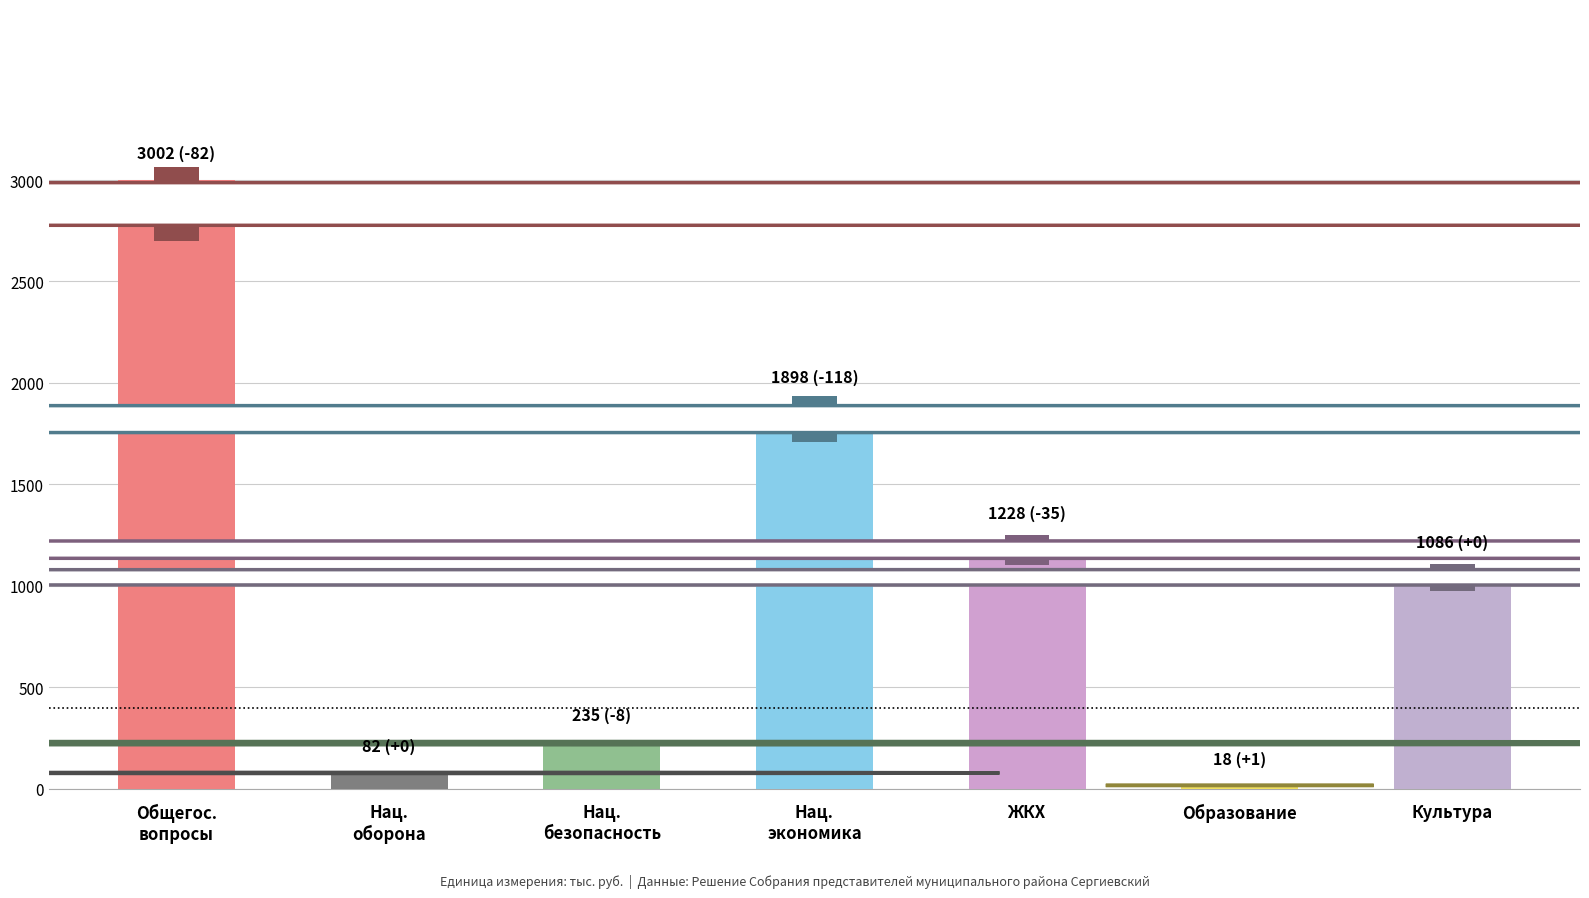

How many values are below 1086?

3